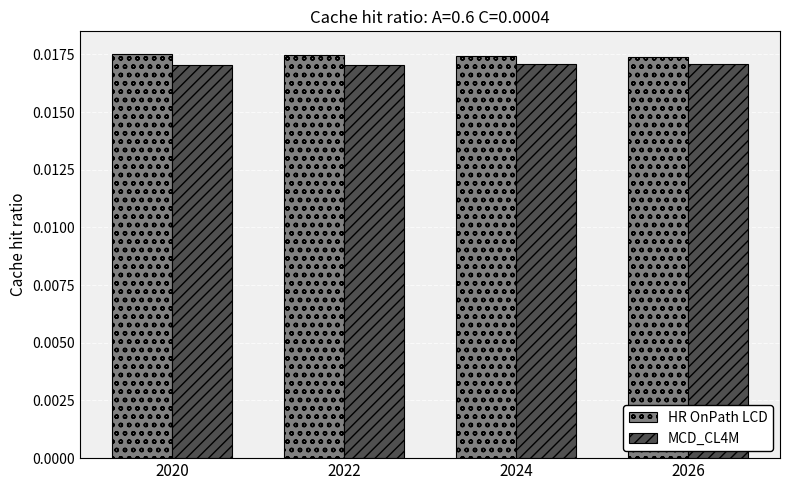

At 2026, list the series in order from largest to smallest.

HR OnPath LCD, MCD_CL4M